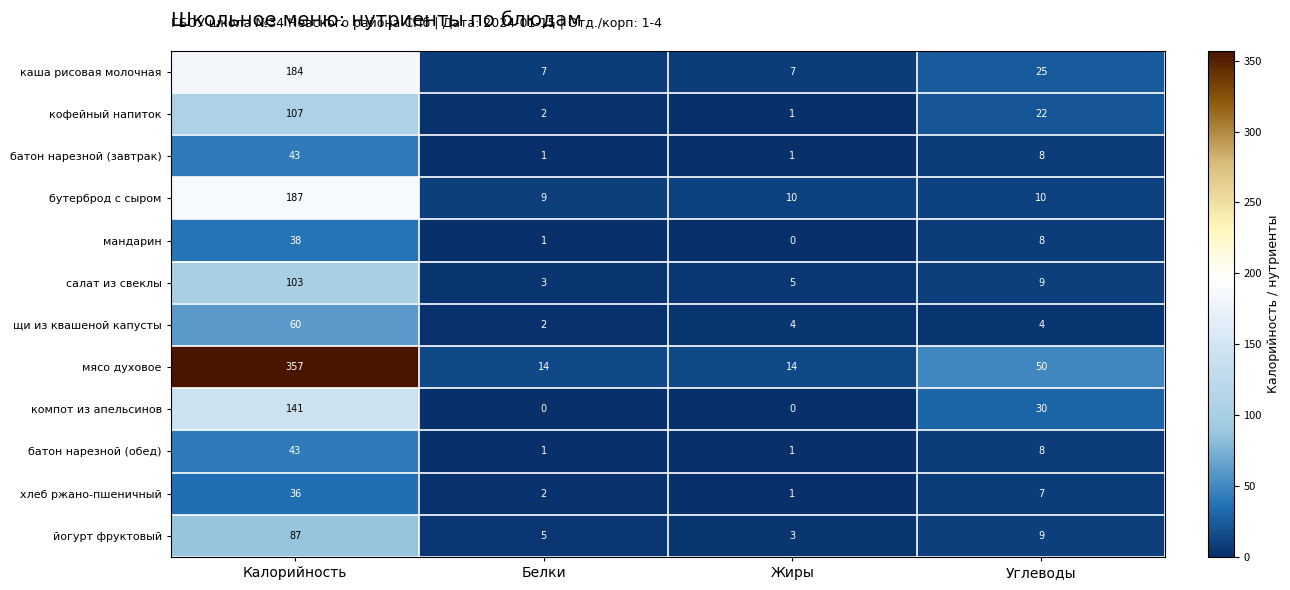

What is the total value across all series at Жиры?

47